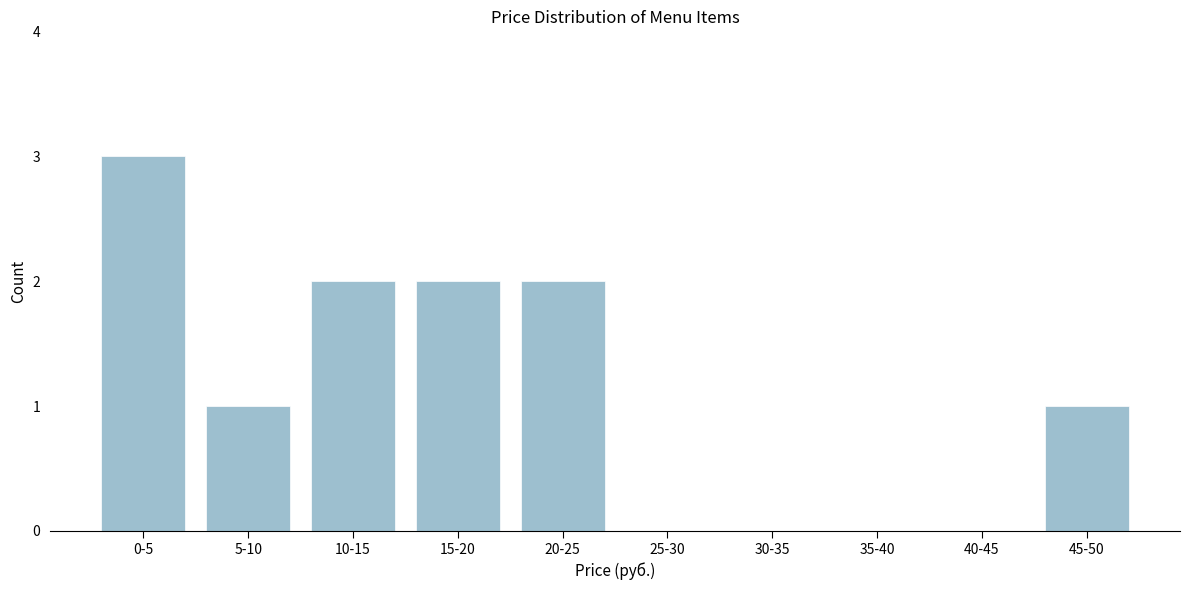

Reading left to right, list all the values displayed in this chart.

0-5=3	5-10=1	10-15=2	15-20=2	20-25=2	25-30=0	30-35=0	35-40=0	40-45=0	45-50=1